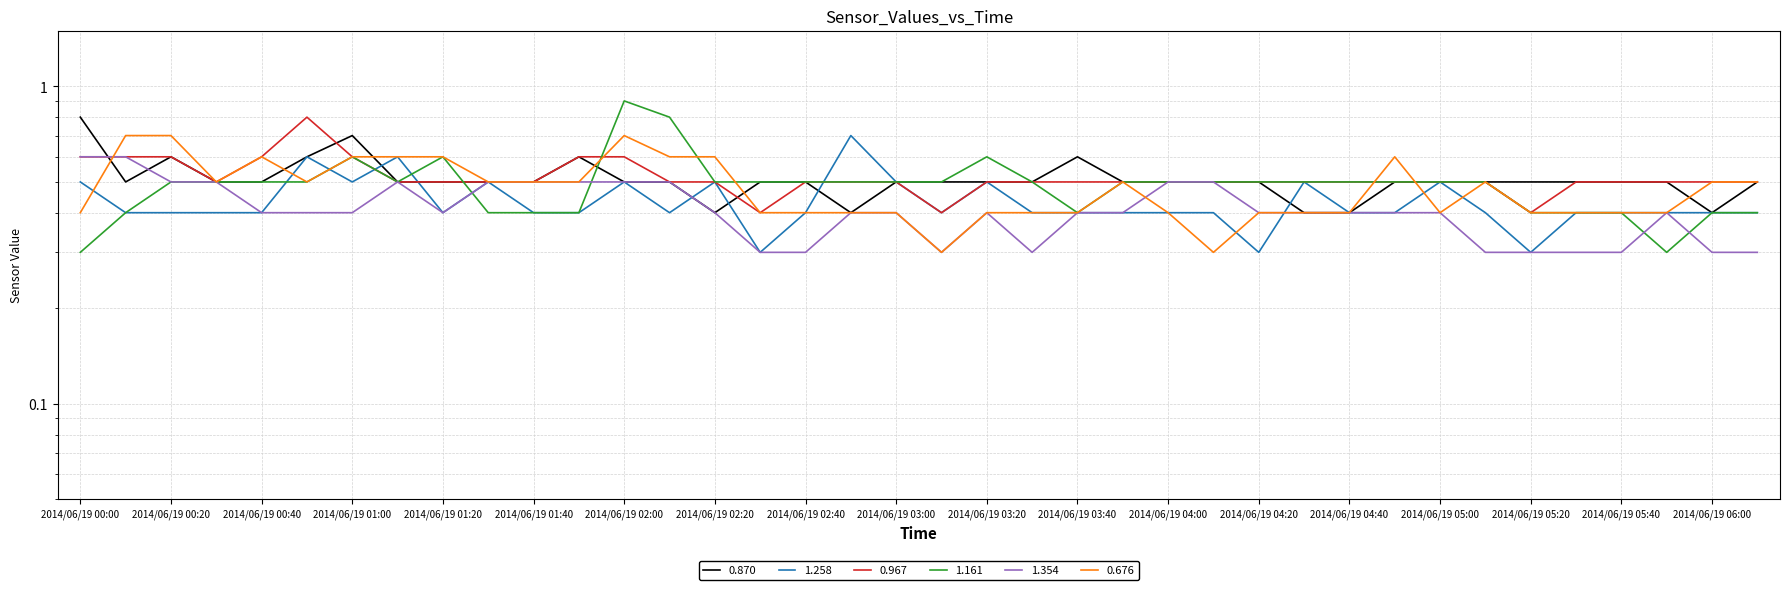

Read the 1.354 value at 2014/06/19 02:30.

0.3